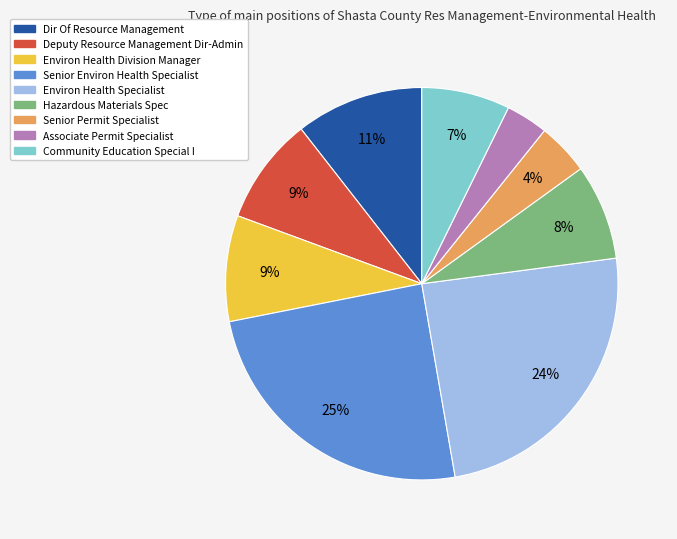

To the nearest percent, what is the average slice percentage?

11%